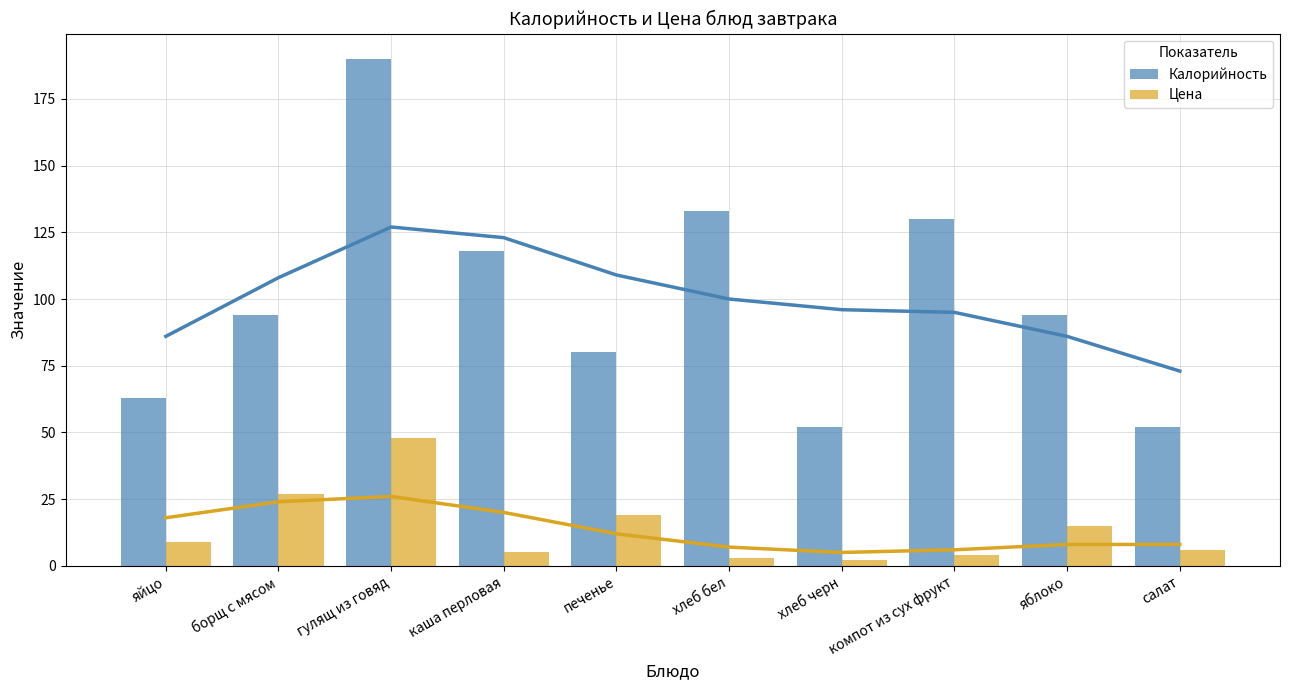

Rank the series at каша перловая from highest to lowest value.

Калорийность, Цена